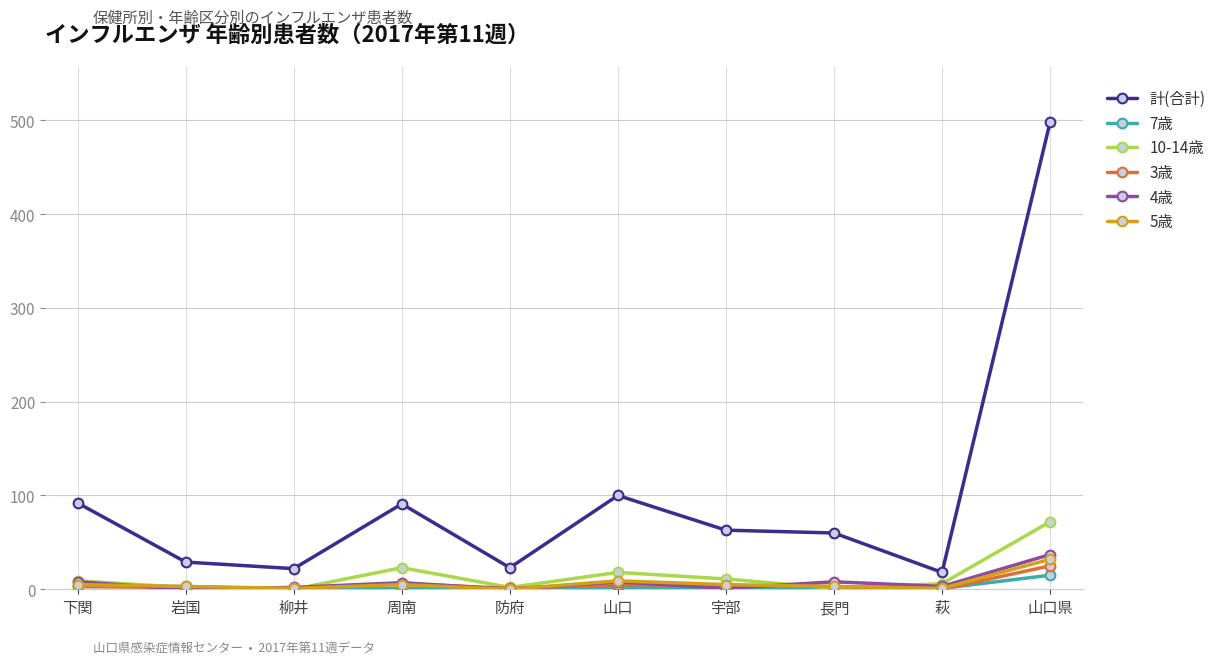

What position from the right is 岩国?

9